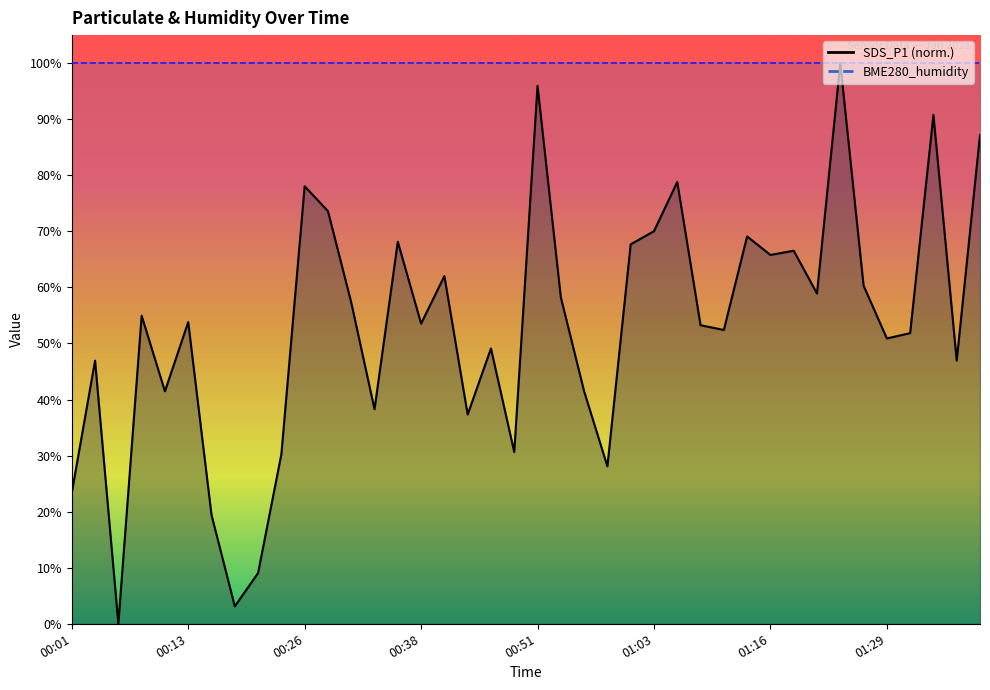

At which category does the data reach its first local valley?

00:06